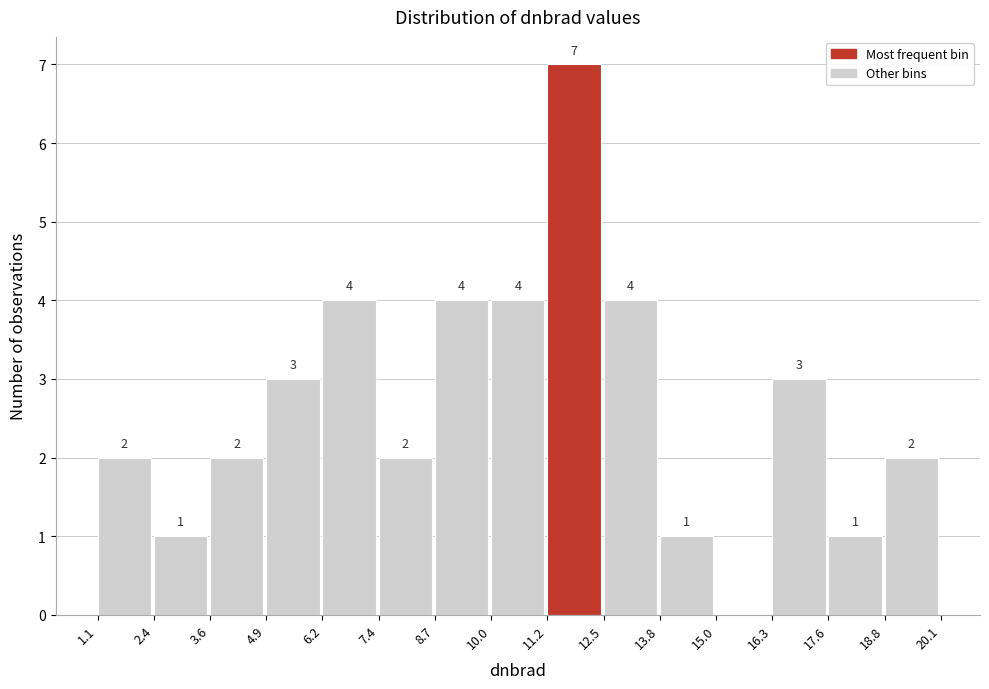

Which range on the x-axis has the tallest bar?

11.2 to 12.5